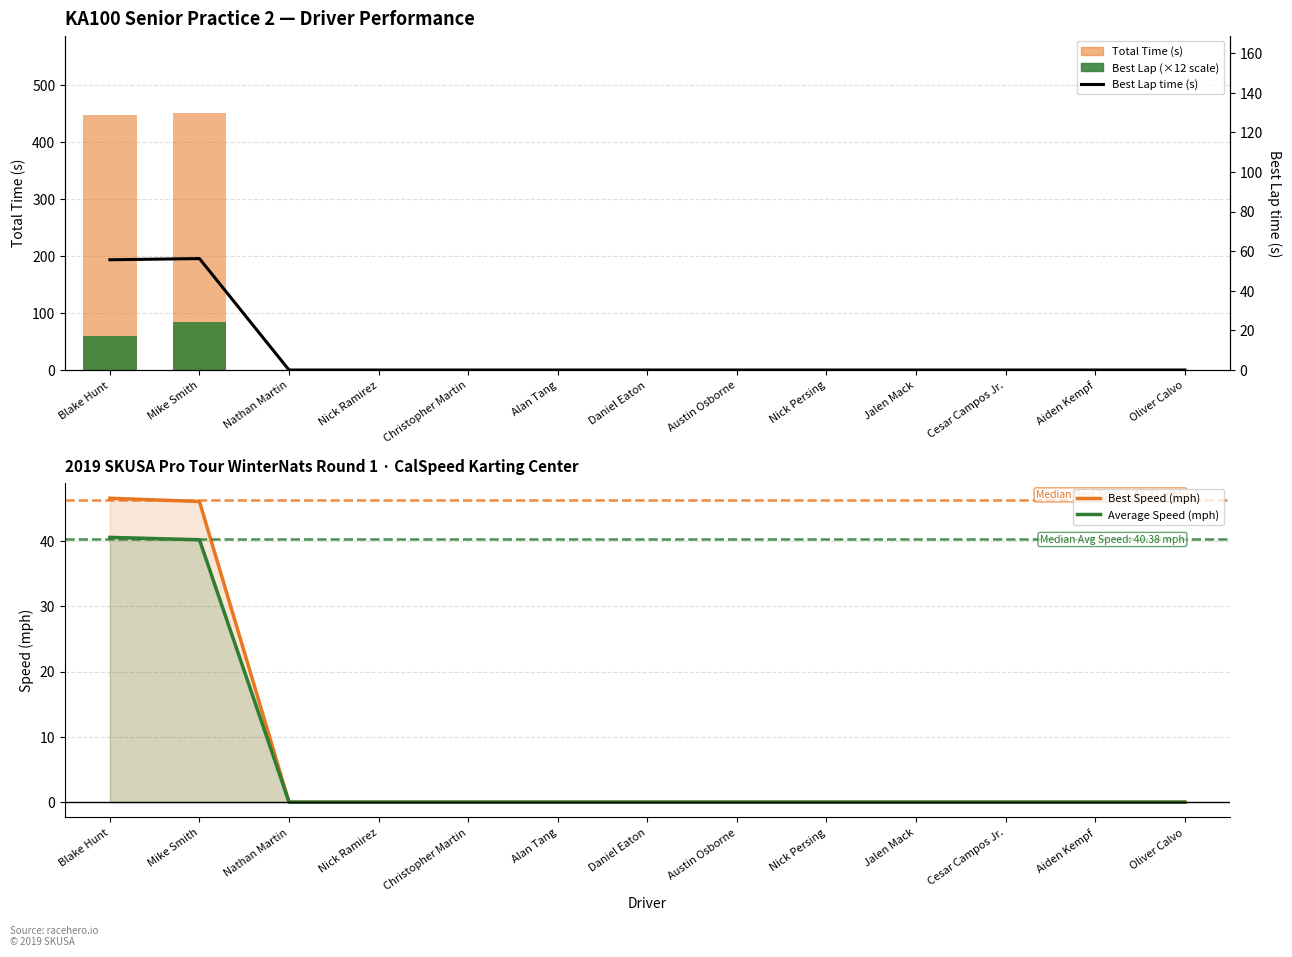

How many values in the Average Speed (mph) series exceed 0?

2